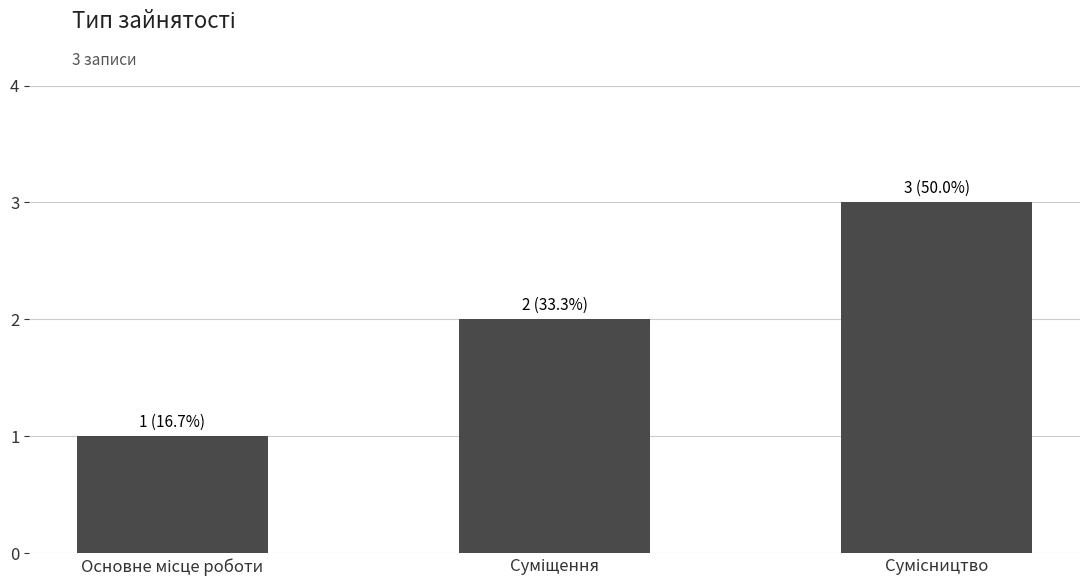

What is the maximum value shown in the chart?

3